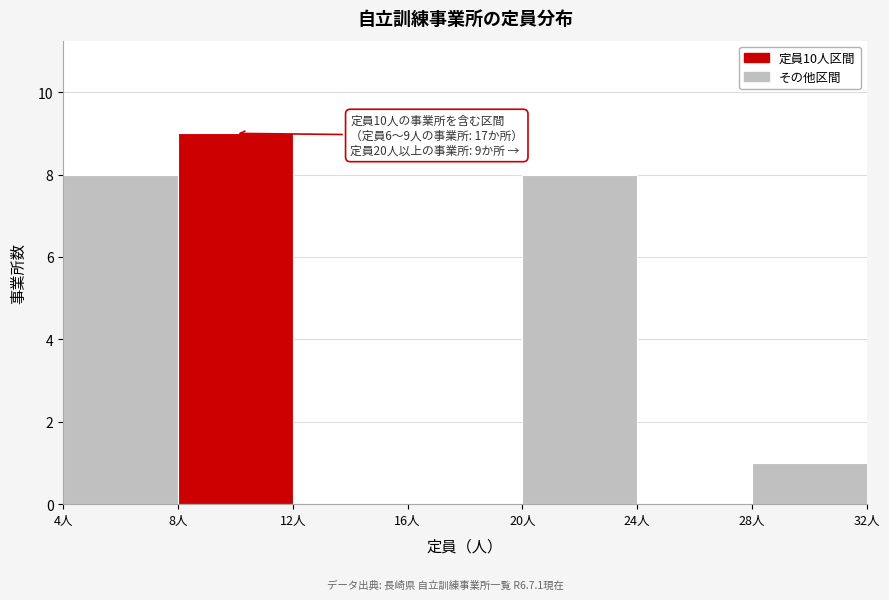

Over which range of the x-axis is the bar tallest?

8 to 12